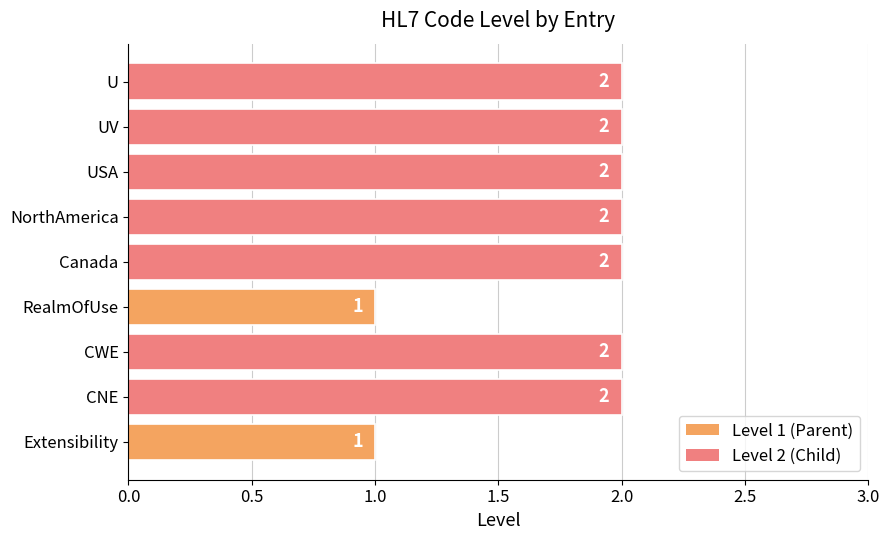

The chart shows a value of 0 at RealmOfUse. True or false?

False